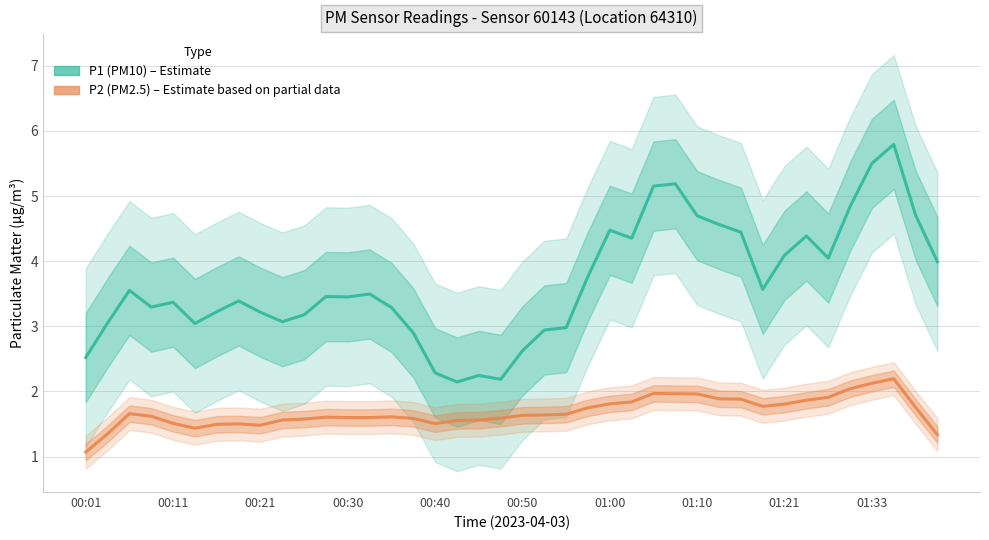

What is the value of the P2 (PM2.5) point at the 35th from the left?

1.9